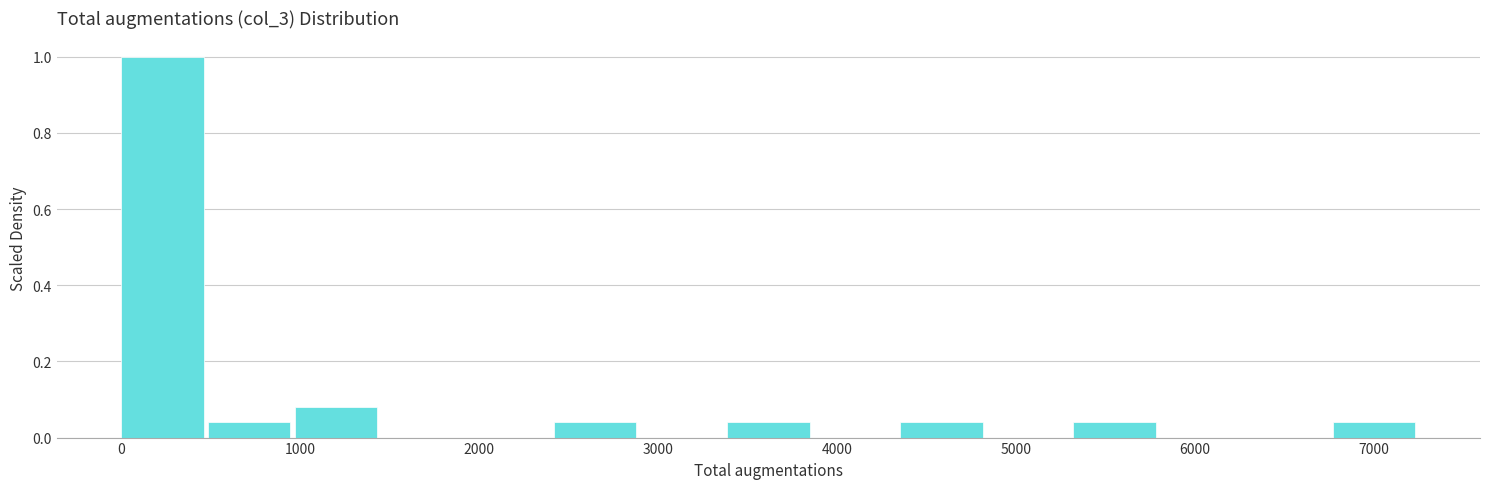

Which range on the x-axis has the tallest bar?

0 to 500